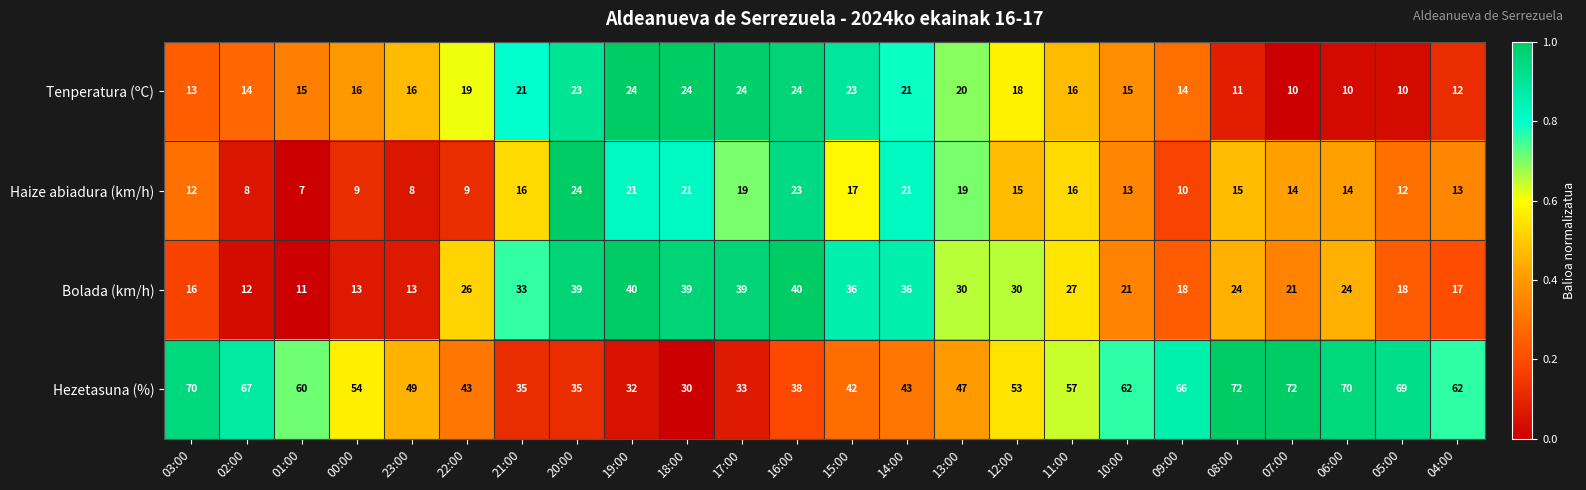

At which category does the chart reach its minimum across all series?

01:00